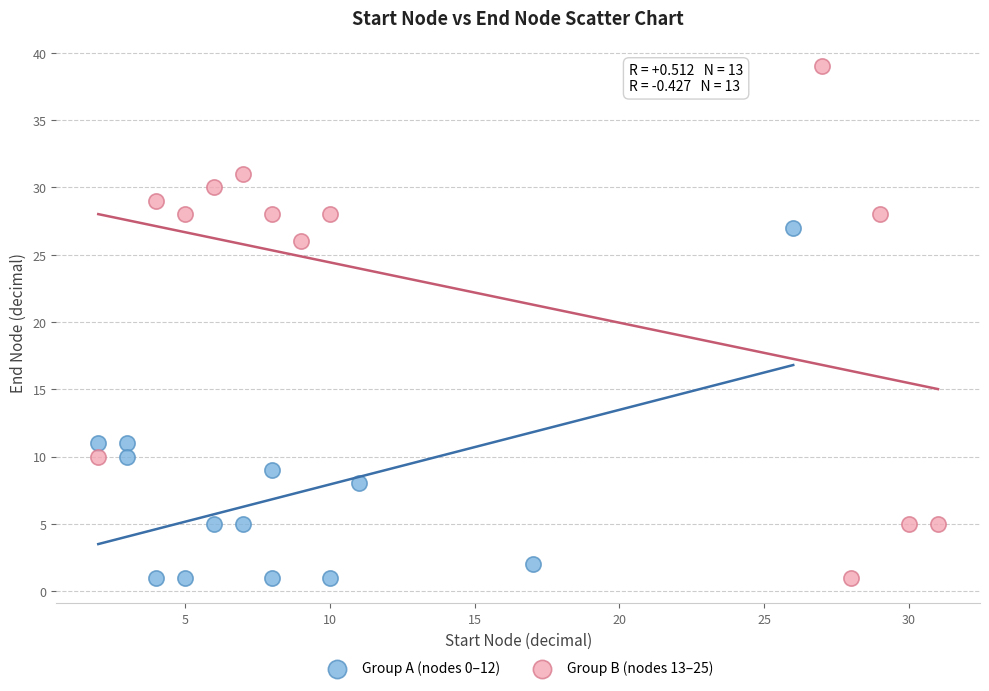

Which series has the largest Y range (max minus min)?

Group B (nodes 13–25)